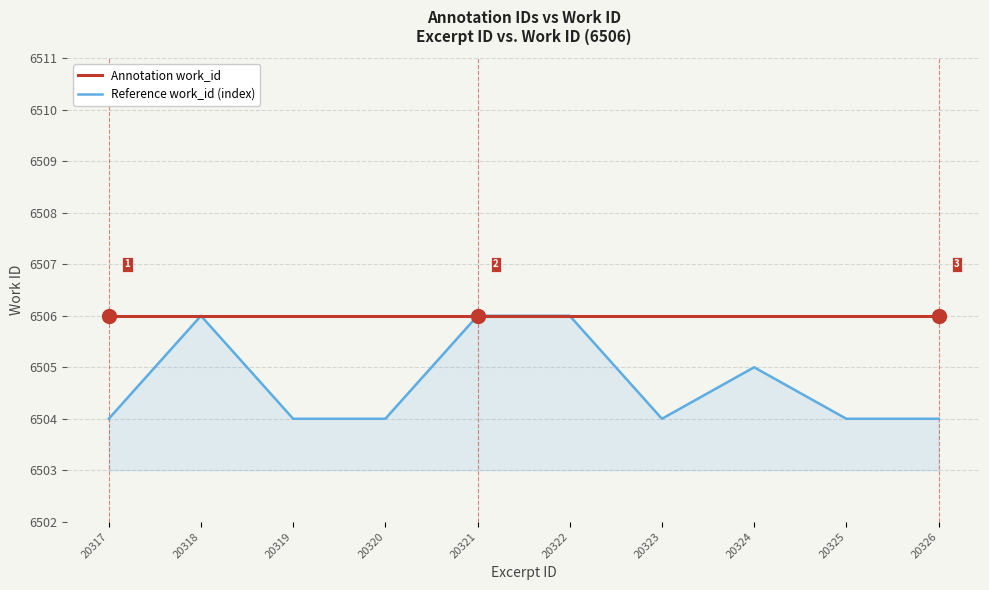

True or false: Reference work_id (index) has a value of 3969 at 20319.

False